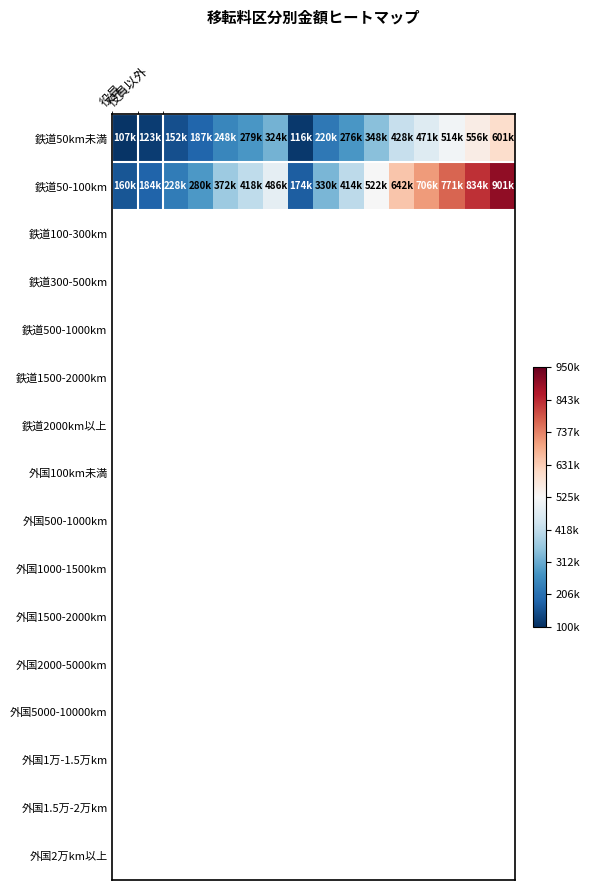

List the series in order of their overall mean, highest first.

鉄道50-100km, 鉄道50km未満